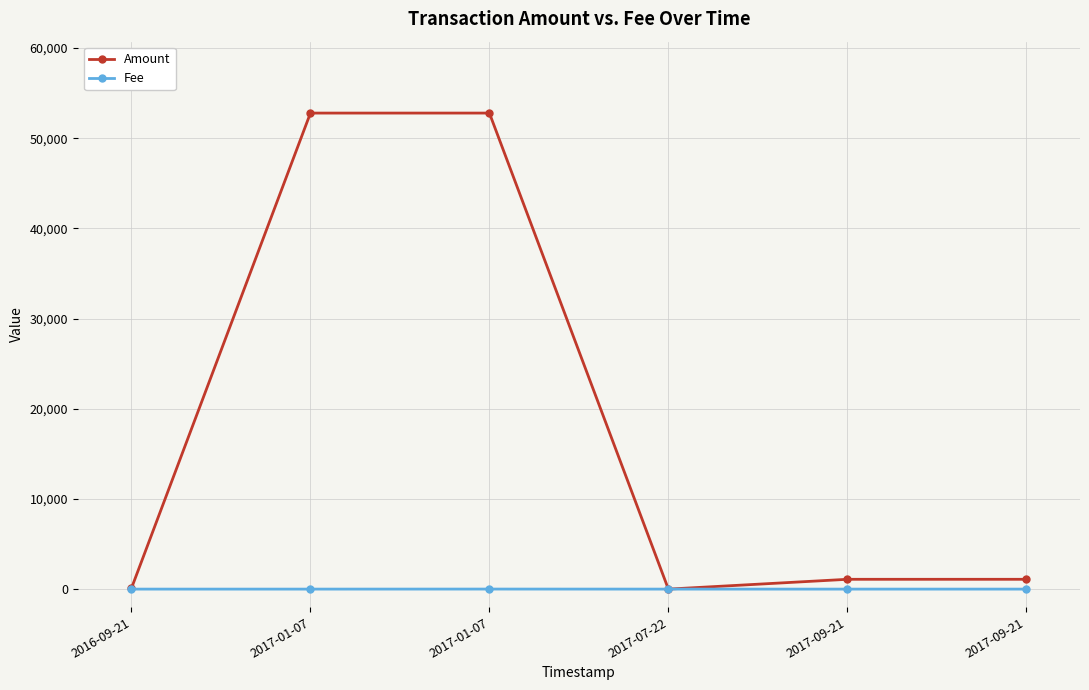

How many interior local valleys does the Amount series have?

1